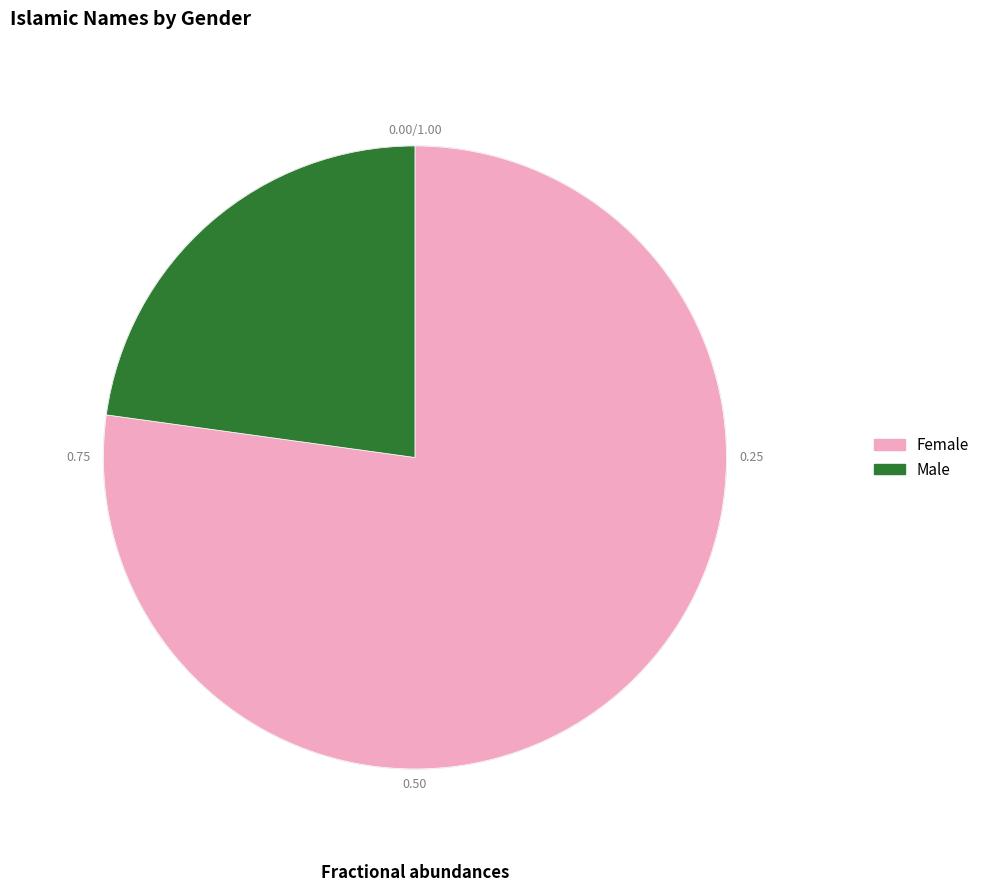

Rank the categories by value from lowest to highest.

Male, Female